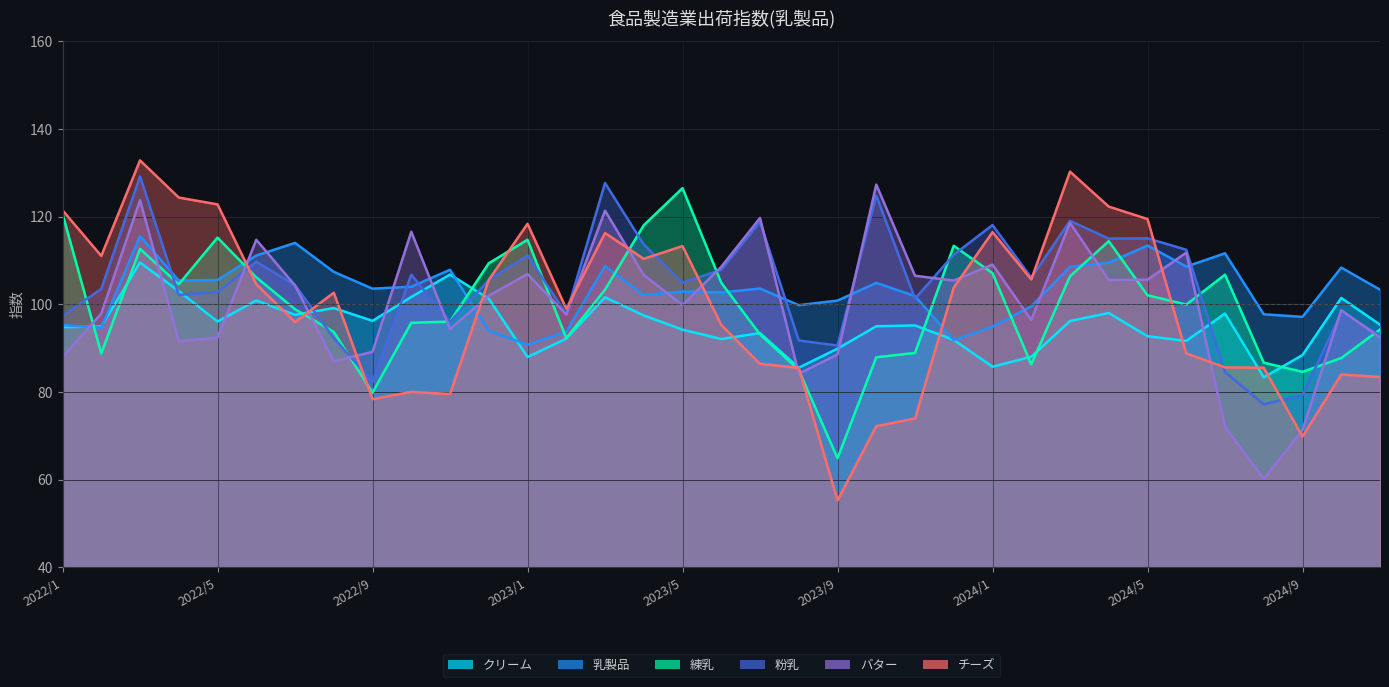

Reading right to left, transcribe all the data shown in this chart.

クリーム: 95.4	101.5	88.4	83.3	97.9	91.7	92.7	98.0	96.2	88.0	85.8	91.9	95.2	95.0	89.9	85.5	93.4	92.1	94.2	97.5	101.6	92.2	88.0	101.3	106.8	101.7	96.2	99.2	97.6	100.9	96.1	103.0	109.5	95.0	94.8
乳製品: 103.3	108.4	97.1	97.7	111.6	108.6	113.4	109.5	108.6	99.6	94.9	91.9	101.9	104.9	100.9	99.8	103.6	102.7	102.9	102.1	108.7	93.8	90.8	93.9	107.9	104.0	103.6	107.4	114.0	111.1	105.6	105.4	115.6	94.7	95.3
練乳: 94.3	87.7	84.6	86.7	106.8	99.9	102.1	114.4	106.4	86.3	107.1	113.3	88.9	87.9	64.9	85.0	93.1	104.9	126.5	118.0	103.3	92.3	114.7	109.4	96.1	95.8	79.9	93.7	98.9	106.2	115.2	104.6	112.6	88.8	120.6
粉乳: 92.9	98.1	79.3	77.2	84.5	112.4	115.0	115.0	119.0	106.1	118.1	111.3	101.3	124.8	90.6	91.8	118.8	107.9	104.9	113.6	127.7	97.7	111.2	105.6	96.0	106.7	82.3	92.3	104.4	109.7	102.8	102.1	129.2	103.5	97.4
バター: 92.4	98.7	71.3	60.2	72.1	111.8	105.6	105.5	118.6	96.4	109.1	105.4	106.5	127.3	88.6	84.2	119.7	108.6	99.8	106.7	121.4	97.7	106.9	102.0	94.4	116.5	89.2	87.0	104.3	114.7	92.4	91.6	123.7	97.9	88.0
チーズ: 83.4	84.0	69.8	85.6	85.6	88.8	119.4	122.3	130.3	105.7	116.5	103.8	74.0	72.2	55.3	85.5	86.4	95.3	113.3	110.4	116.3	99.0	118.4	105.6	79.5	80.0	78.4	102.7	95.9	104.6	122.8	124.3	132.8	111.0	121.4